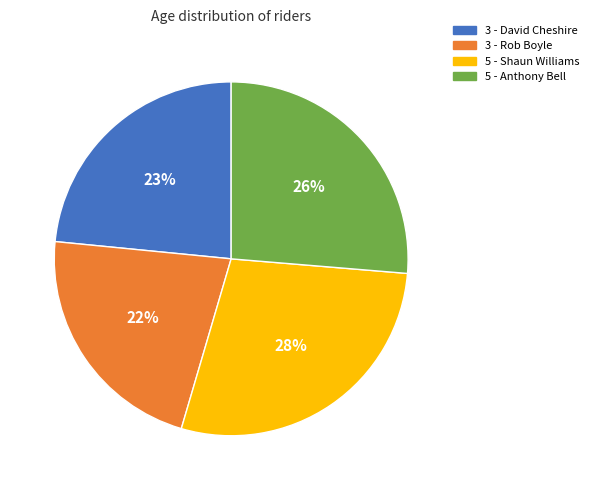

Rank the categories by value from lowest to highest.

3 - Rob Boyle, 3 - David Cheshire, 5 - Anthony Bell, 5 - Shaun Williams